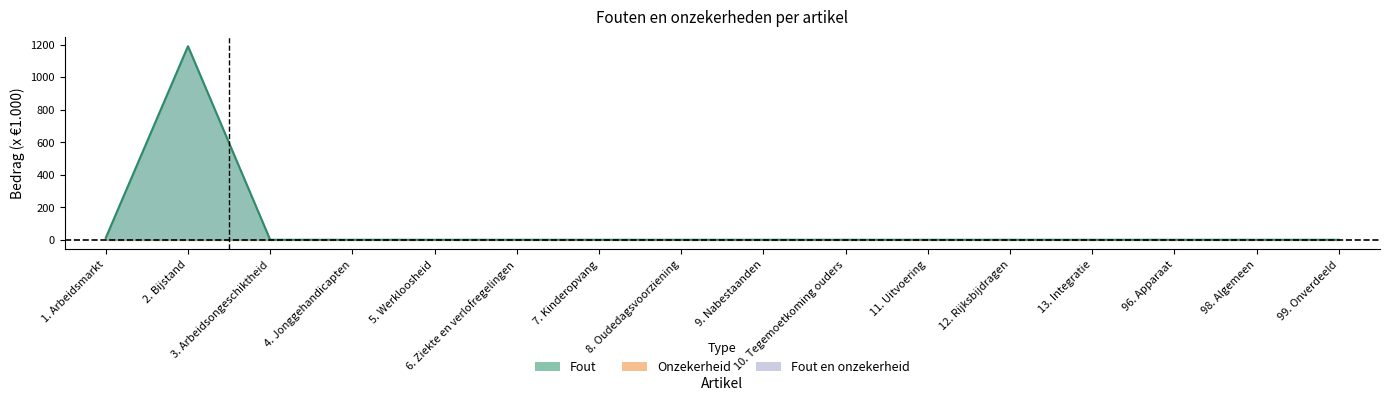

What is the label of the 4th point from the right?

13. Integratie